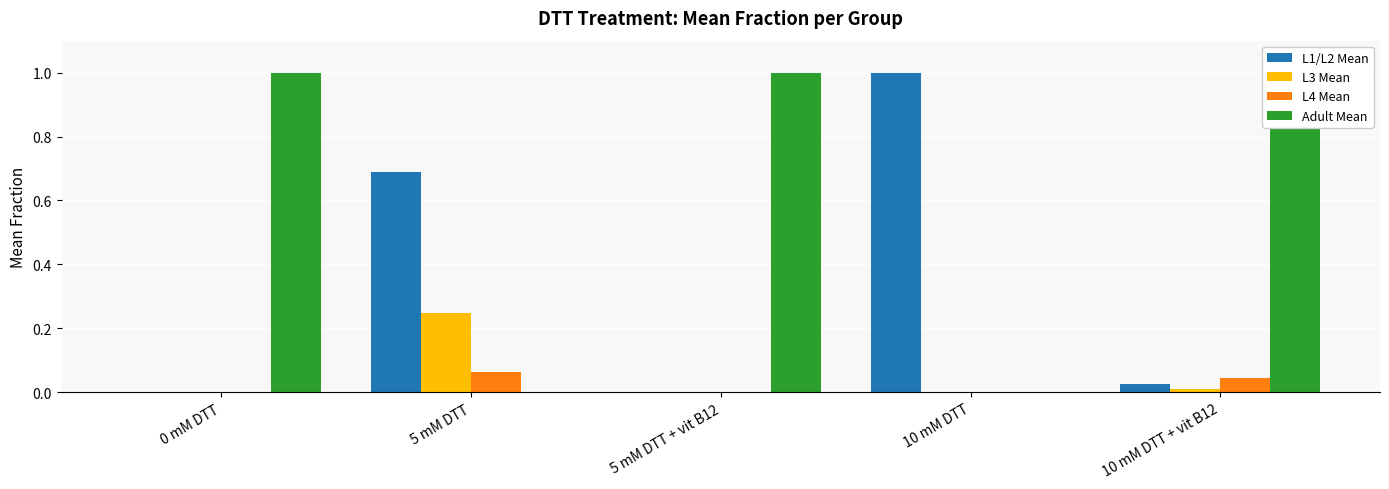

What is the total value across all series at 10 mM DTT?

1.0